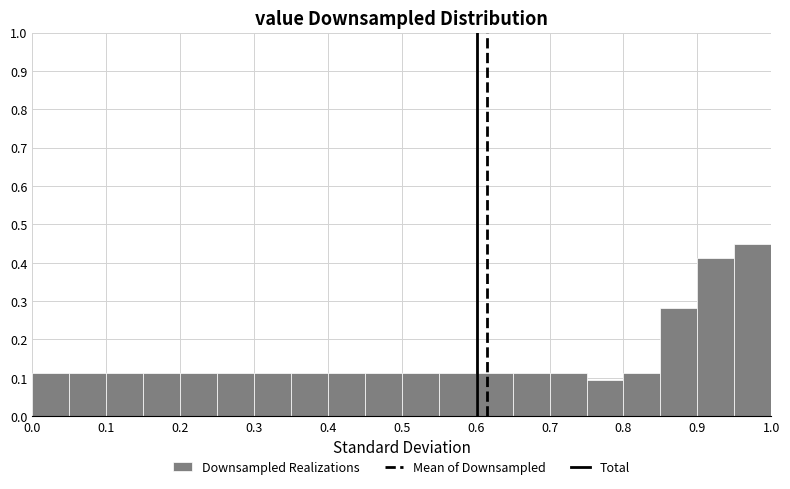

Reading left to right, list every bar in this chart as the range it spans on the x-axis followed by its height. The values are not printed on the chart, so give them approximately, as read against the axis.

0.00 to 0.05: 0.11
0.05 to 0.10: 0.11
0.10 to 0.15: 0.11
0.15 to 0.20: 0.11
0.20 to 0.25: 0.11
0.25 to 0.30: 0.11
0.30 to 0.35: 0.11
0.35 to 0.40: 0.11
0.40 to 0.45: 0.11
0.45 to 0.50: 0.11
0.50 to 0.55: 0.11
0.55 to 0.60: 0.11
0.60 to 0.65: 0.11
0.65 to 0.70: 0.11
0.70 to 0.75: 0.11
0.75 to 0.80: 0.09
0.80 to 0.85: 0.11
0.85 to 0.90: 0.28
0.90 to 0.95: 0.41
0.95 to 1.00: 0.45